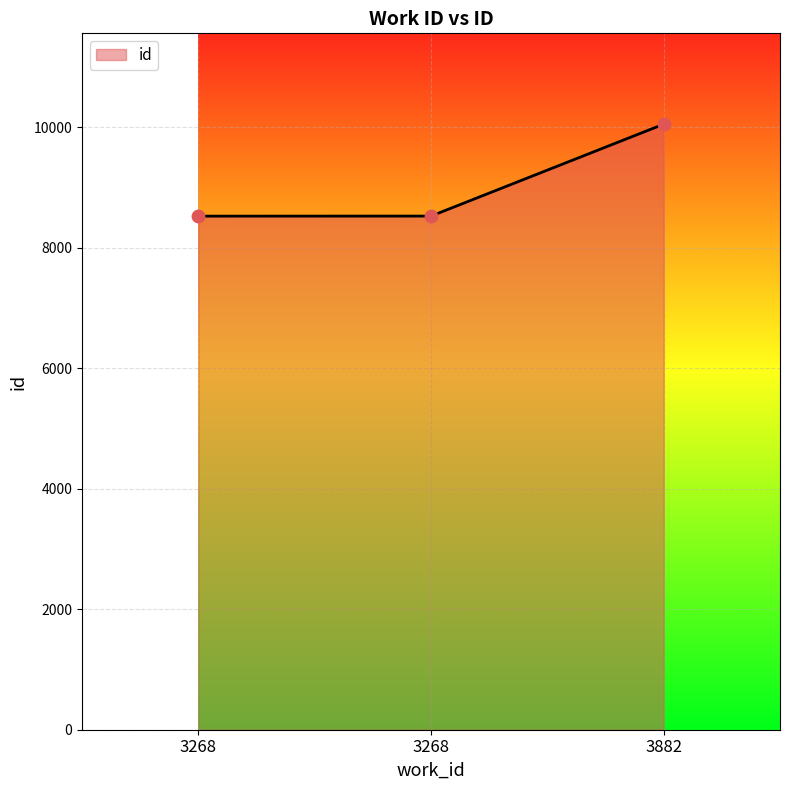

Does the chart have visible grid lines?

Yes